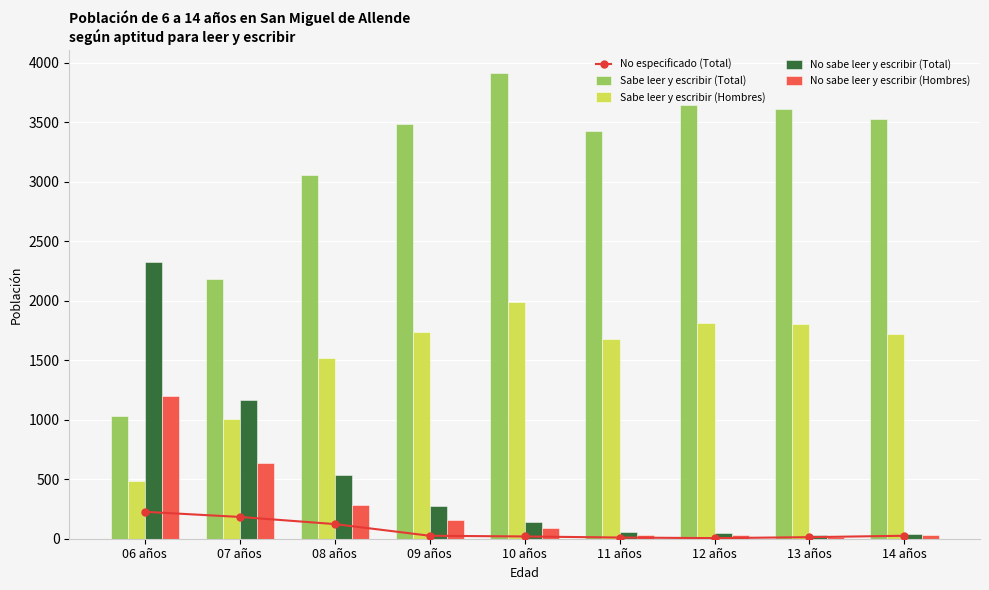

At which category is the sum across all series the highest?

10 años